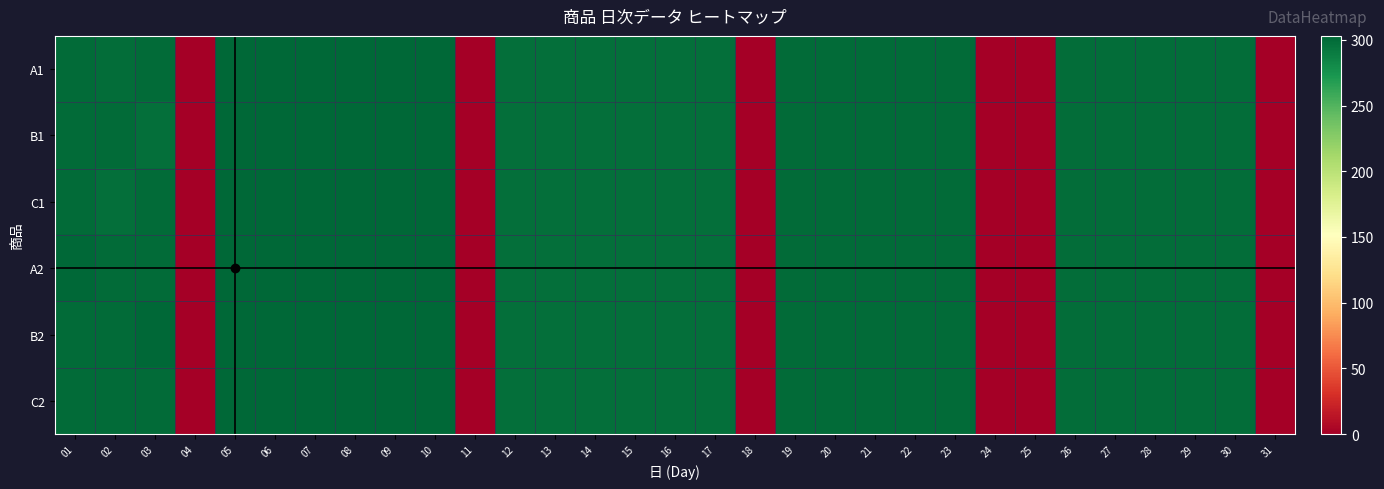

List the series in order of their peak value, lowest first.

A1, B1, C1, A2, C2, B2